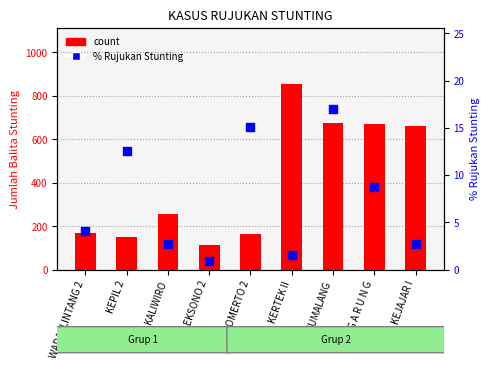

What is the total value across all series at SELOMERTO 2?

181.1